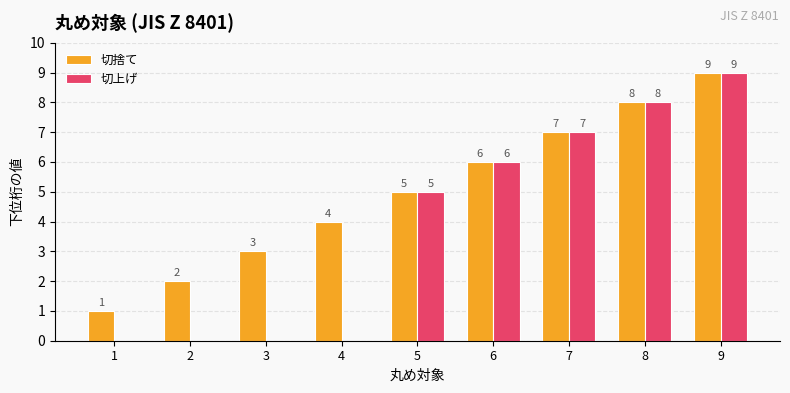

The 切上げ series shows 0 at 1. True or false?

True